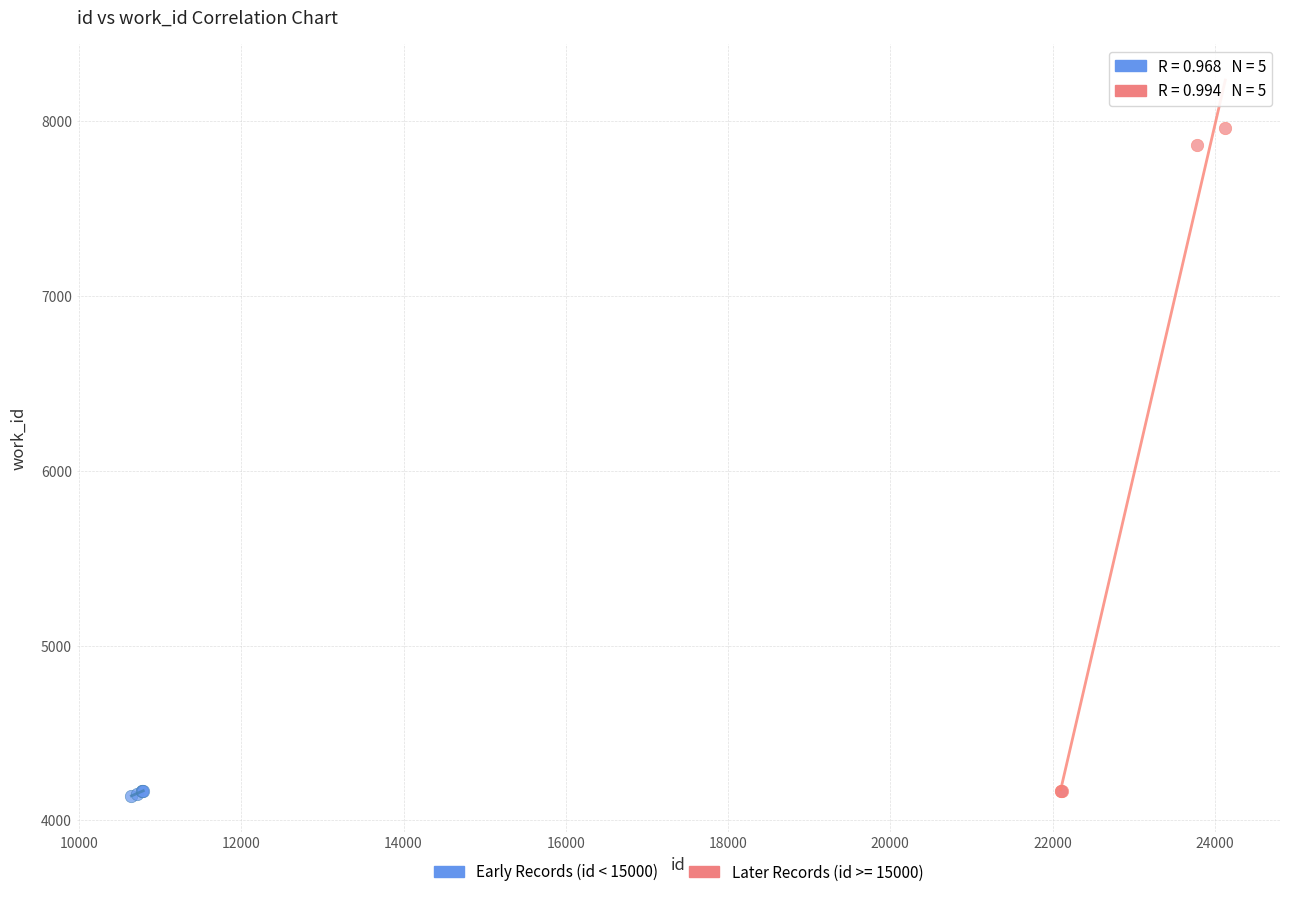

Which series contains the highest Y value?

Later Records (id >= 15000)